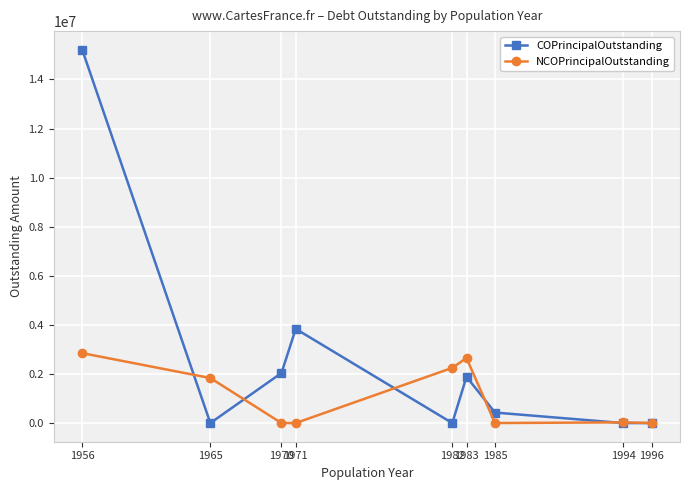

True or false: NCOPrincipalOutstanding has a value of 1454074.1 at 1970.

False